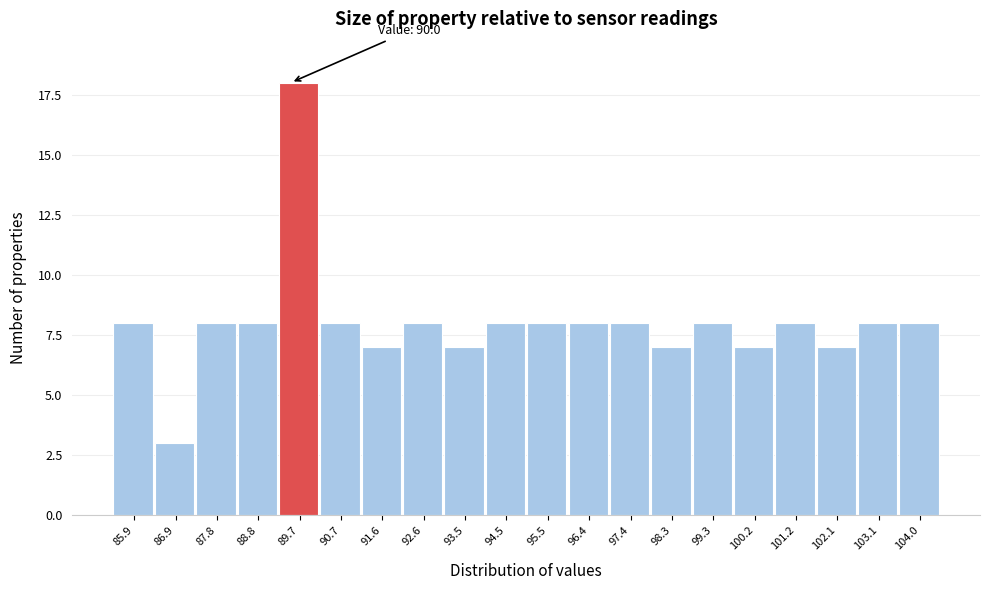

Reading right to left, what are all the values shown in this chart?

8	8	7	8	7	8	7	8	8	8	8	7	8	7	8	18	8	8	3	8